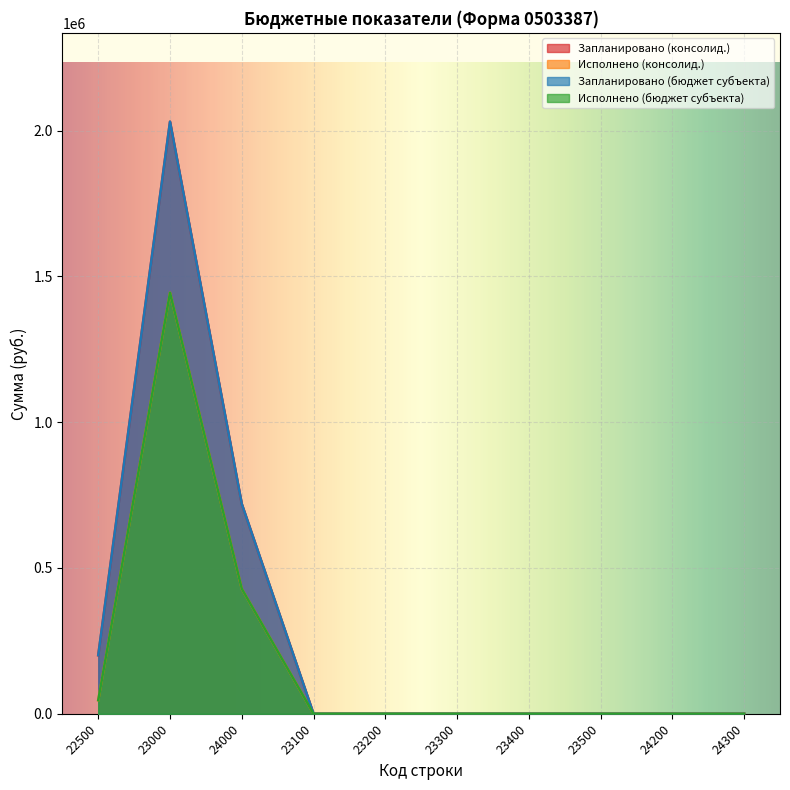

Where is Запланировано (консолид.) nearest to the value 1015350?

24000